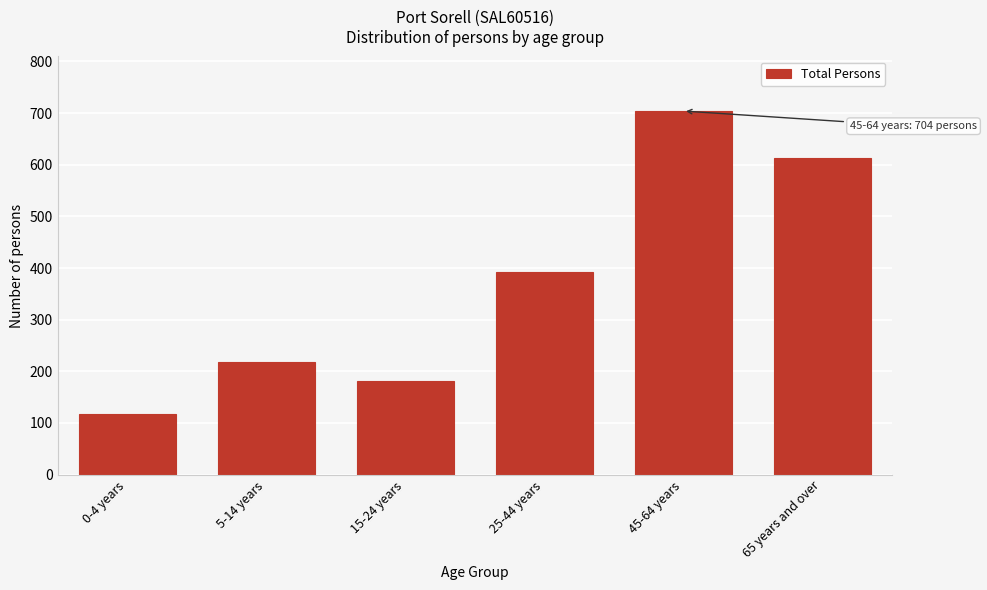

Reading right to left, list all the values displayed in this chart.

65 years and over=613	45-64 years=704	25-44 years=392	15-24 years=182	5-14 years=219	0-4 years=118